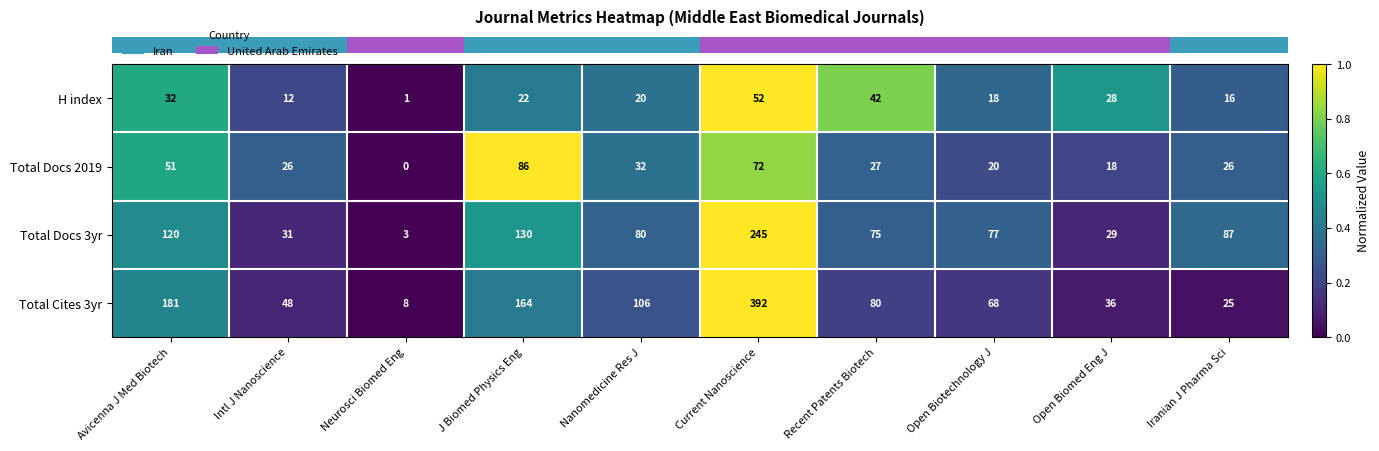

How many distinct data groups are displayed?

4